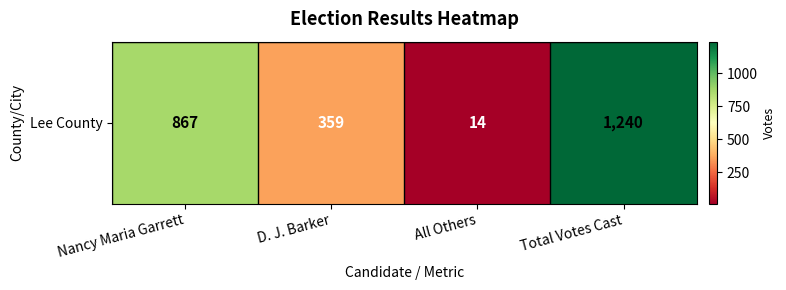

Rank the categories by value from highest to lowest.

Total Votes Cast, Nancy Maria Garrett, D. J. Barker, All Others